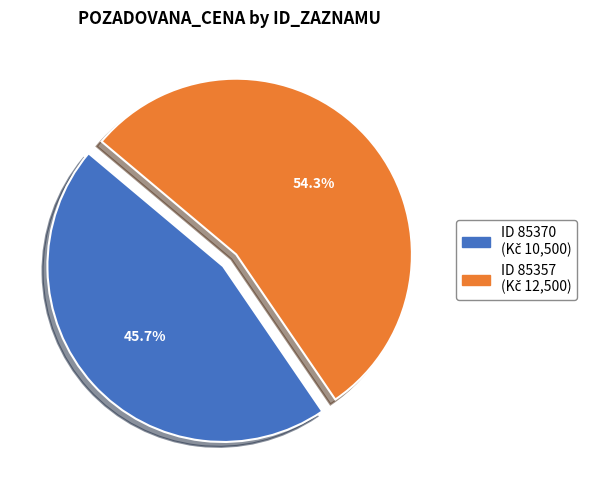

Is there any slice that represents more than half of the pie?

Yes